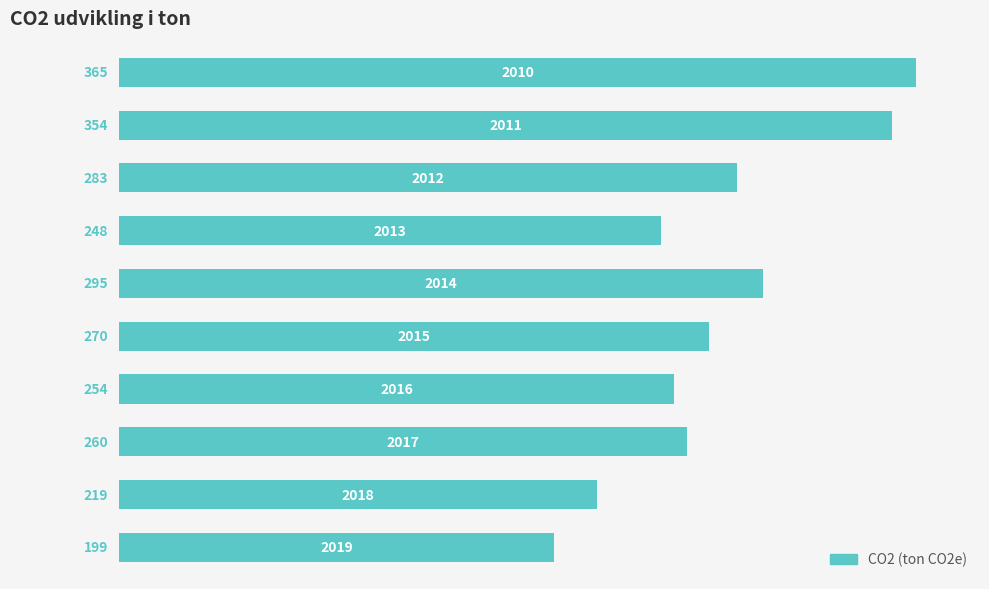

What is the difference between the second highest and minimum values?

155